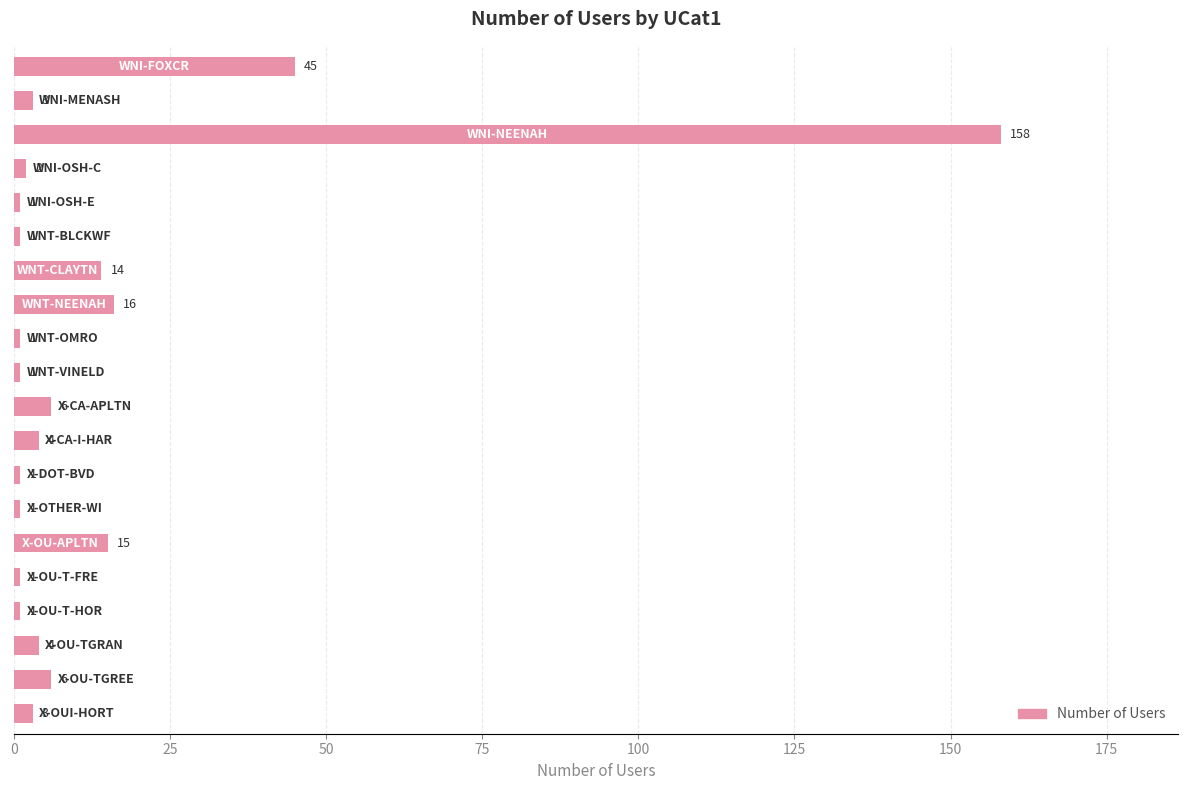

Does the chart contain any negative values?

No